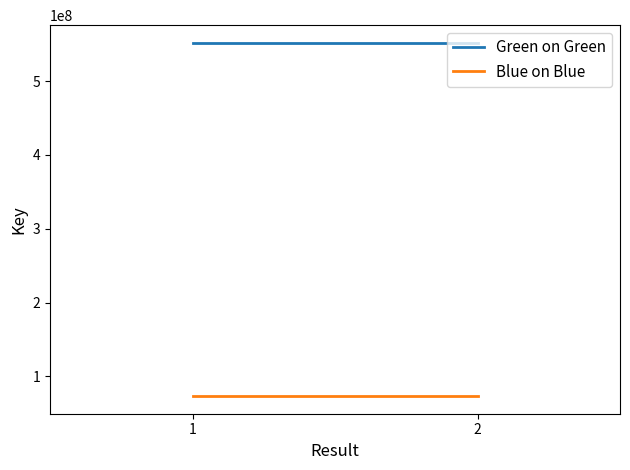

Does the chart have visible grid lines?

No